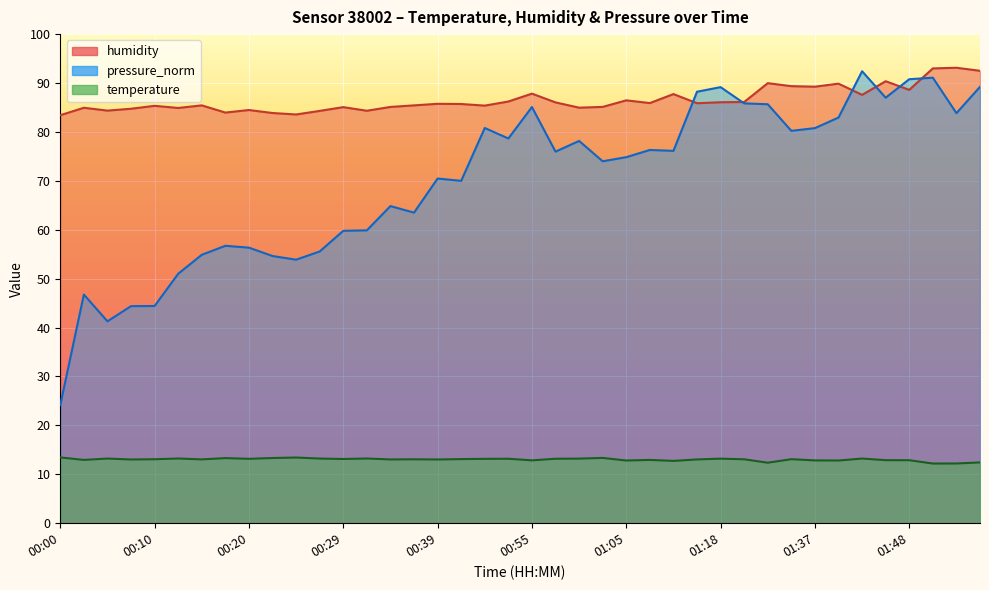

At 00:50, list the series in order from largest to smallest.

humidity, pressure_norm, temperature